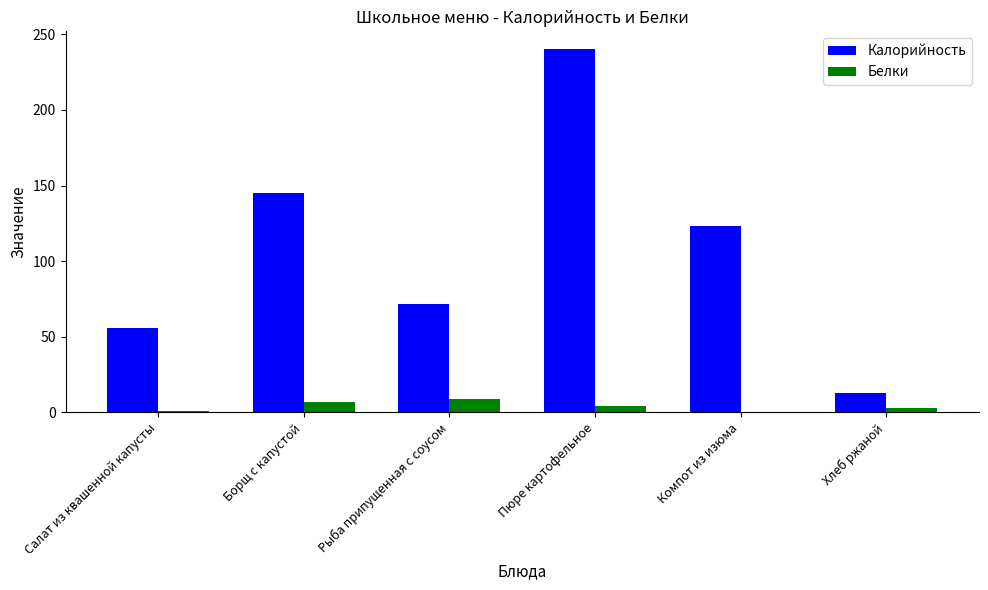

What is the sum of all Белки values?

24